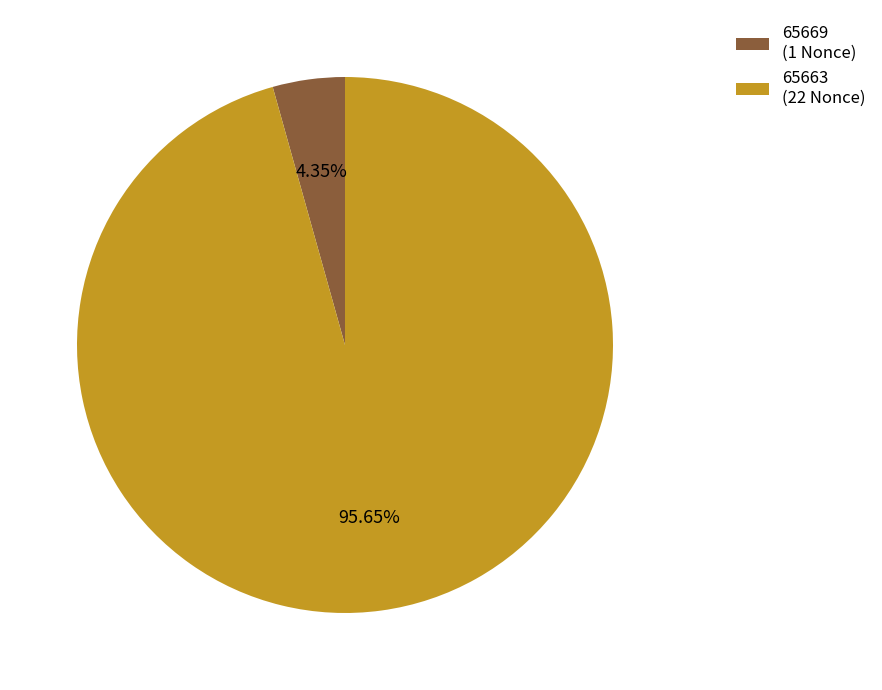

Is 65663 (22 Nonce) the majority of the pie?

Yes